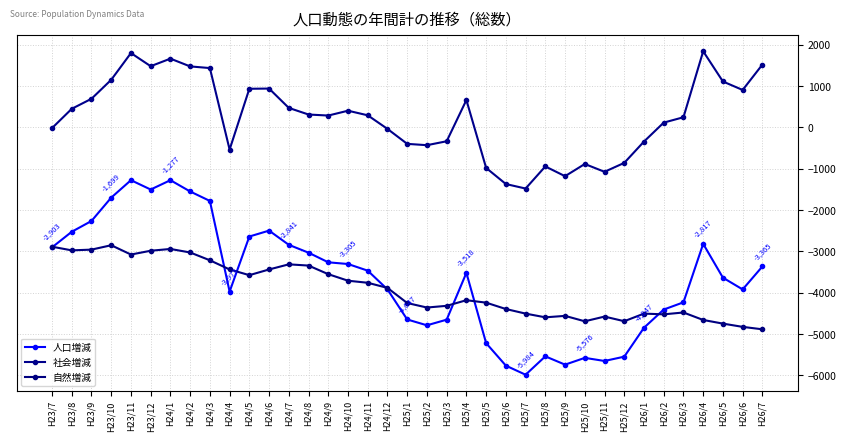

Reading left to right, transcribe all the data shown in this chart.

人口増減: H23/7=-2903	H23/8=-2525	H23/9=-2264	H23/10=-1699	H23/11=-1277	H23/12=-1503	H24/1=-1277	H24/2=-1550	H24/3=-1779	H24/4=-3973	H24/5=-2640	H24/6=-2497	H24/7=-2841	H24/8=-3031	H24/9=-3264	H24/10=-3305	H24/11=-3466	H24/12=-3919	H25/1=-4647	H25/2=-4788	H25/3=-4652	H25/4=-3518	H25/5=-5220	H25/6=-5764	H25/7=-5984	H25/8=-5539	H25/9=-5740	H25/10=-5576	H25/11=-5651	H25/12=-5547	H26/1=-4847	H26/2=-4407	H26/3=-4232	H26/4=-2817	H26/5=-3636	H26/6=-3920	H26/7=-3365
社会増減: H23/7=-17	H23/8=450	H23/9=693	H23/10=1152	H23/11=1799	H23/12=1481	H24/1=1664	H24/2=1476	H24/3=1436	H24/4=-536	H24/5=935	H24/6=940	H24/7=472	H24/8=312	H24/9=287	H24/10=404	H24/11=293	H24/12=-36	H25/1=-398	H25/2=-430	H25/3=-335	H25/4=663	H25/5=-980	H25/6=-1370	H25/7=-1479	H25/8=-944	H25/9=-1180	H25/10=-885	H25/11=-1074	H25/12=-858	H26/1=-342	H26/2=116	H26/3=246	H26/4=1842	H26/5=1111	H26/6=906	H26/7=1520
自然増減: H23/7=-2886	H23/8=-2975	H23/9=-2957	H23/10=-2851	H23/11=-3076	H23/12=-2984	H24/1=-2941	H24/2=-3026	H24/3=-3215	H24/4=-3437	H24/5=-3575	H24/6=-3437	H24/7=-3313	H24/8=-3343	H24/9=-3551	H24/10=-3709	H24/11=-3759	H24/12=-3883	H25/1=-4249	H25/2=-4358	H25/3=-4317	H25/4=-4181	H25/5=-4240	H25/6=-4394	H25/7=-4505	H25/8=-4595	H25/9=-4560	H25/10=-4691	H25/11=-4577	H25/12=-4689	H26/1=-4505	H26/2=-4523	H26/3=-4478	H26/4=-4659	H26/5=-4747	H26/6=-4826	H26/7=-4885